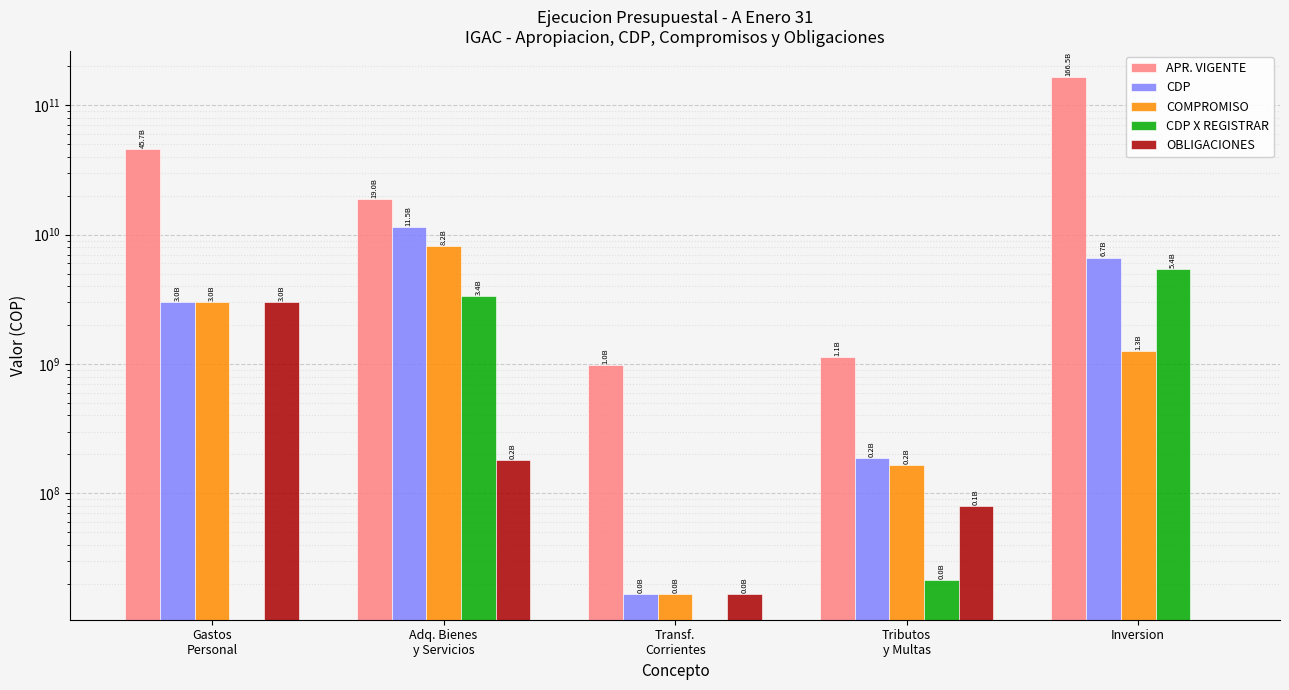

Reading left to right, list all the values displayed in this chart.

APR. VIGENTE: Gastos
Personal=45700000000.0	Adq. Bienes
y Servicios=19007000000.0	Transf.
Corrientes=982000000.0	Tributos
y Multas=1140000000.0	Inversion=166504415428.0
CDP: Gastos
Personal=3023027636.0	Adq. Bienes
y Servicios=11523563238.0	Transf.
Corrientes=16681475.0	Tributos
y Multas=186586530.0	Inversion=6653942756.4
COMPROMISO: Gastos
Personal=3023027636.0	Adq. Bienes
y Servicios=8171011244.3	Transf.
Corrientes=16681475.0	Tributos
y Multas=165192867.0	Inversion=1263329670.4
CDP X REGISTRAR: Gastos
Personal=0.0	Adq. Bienes
y Servicios=3352551993.7	Transf.
Corrientes=0.0	Tributos
y Multas=21393663.0	Inversion=5390613086.0
OBLIGACIONES: Gastos
Personal=3023027636.0	Adq. Bienes
y Servicios=180114028.0	Transf.
Corrientes=16681475.0	Tributos
y Multas=80158004.0	Inversion=0.0